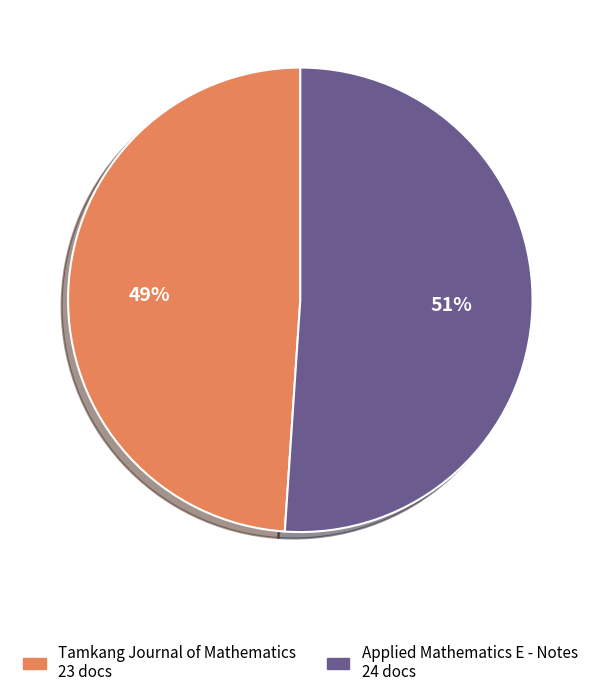

Which has a higher value, Tamkang Journal of Mathematics or Applied Mathematics E - Notes?

Applied Mathematics E - Notes